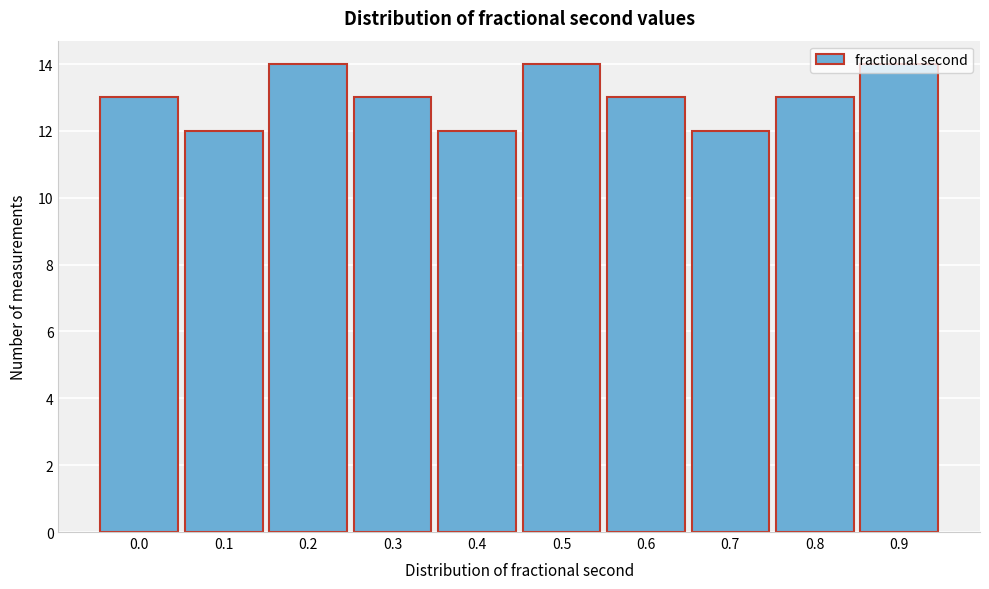

What is the sum of the values at 0.1 and 0.2?

26